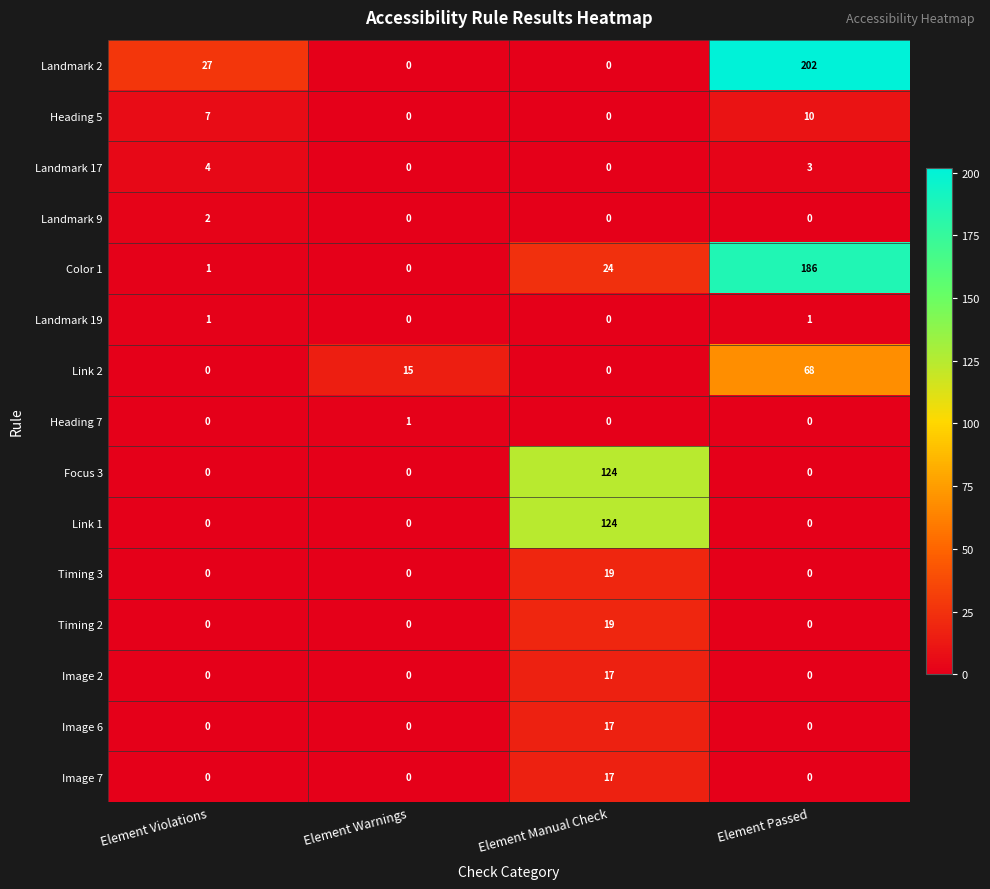

What is the spread (max minus min) of values at Element Warnings?

15